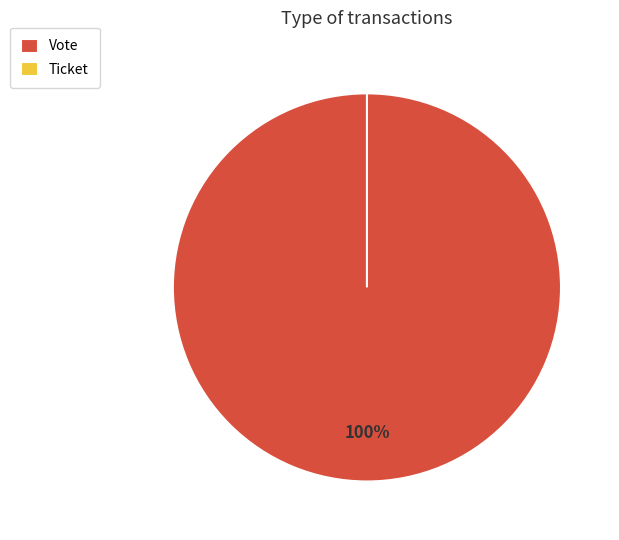

Count the number of slices in the pie.

2